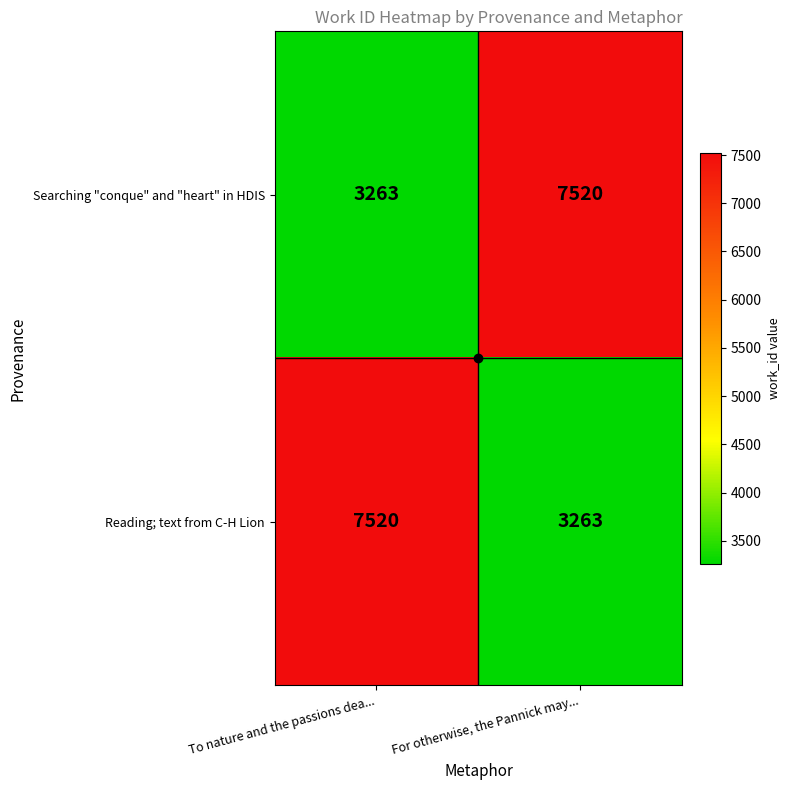

What is the spread (max minus min) of values at For otherwise, the Pannick may...?

4257